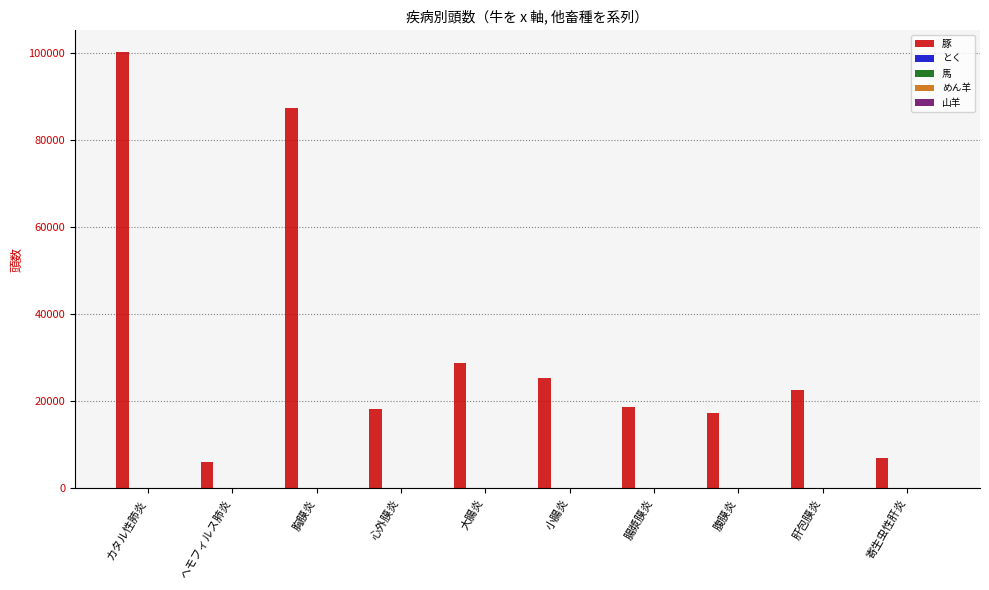

Are the bars horizontal?

No